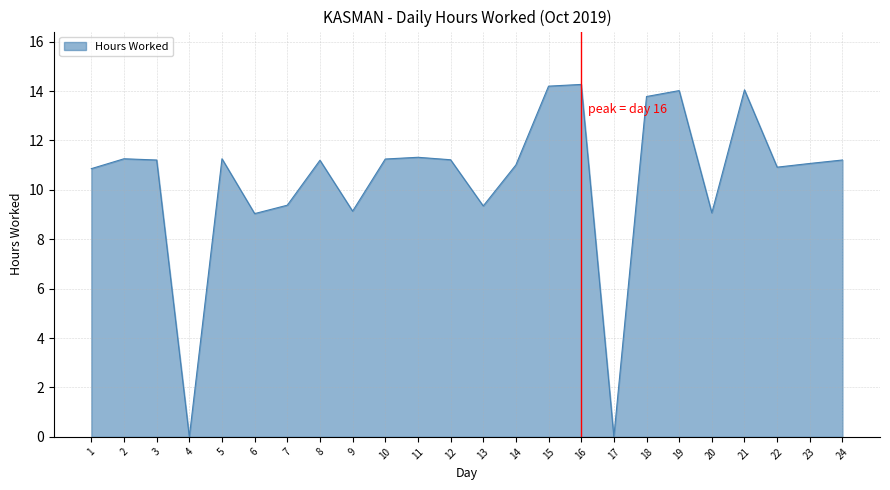

The value at 22 is 10.9. True or false?

True